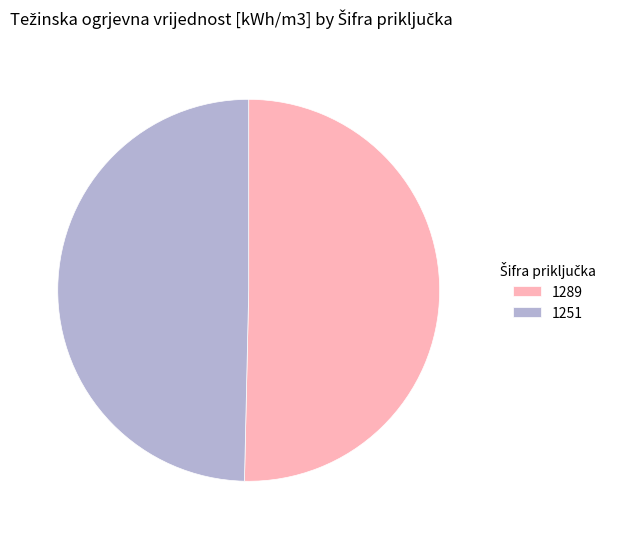

Is the sum of 1289 and 1251 greater than half?

Yes